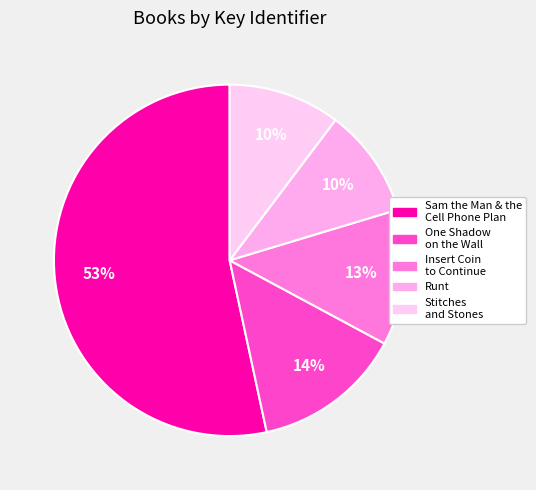

What percentage do Sam the Man & the Cell Phone Plan and Insert Coin to Continue together represent?

65.9%